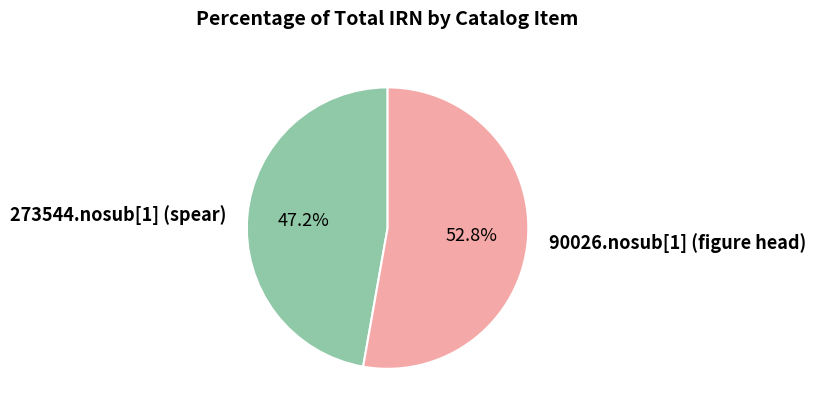

True or false: 273544.nosub[1] (spear) accounts for 47% of the total.

True